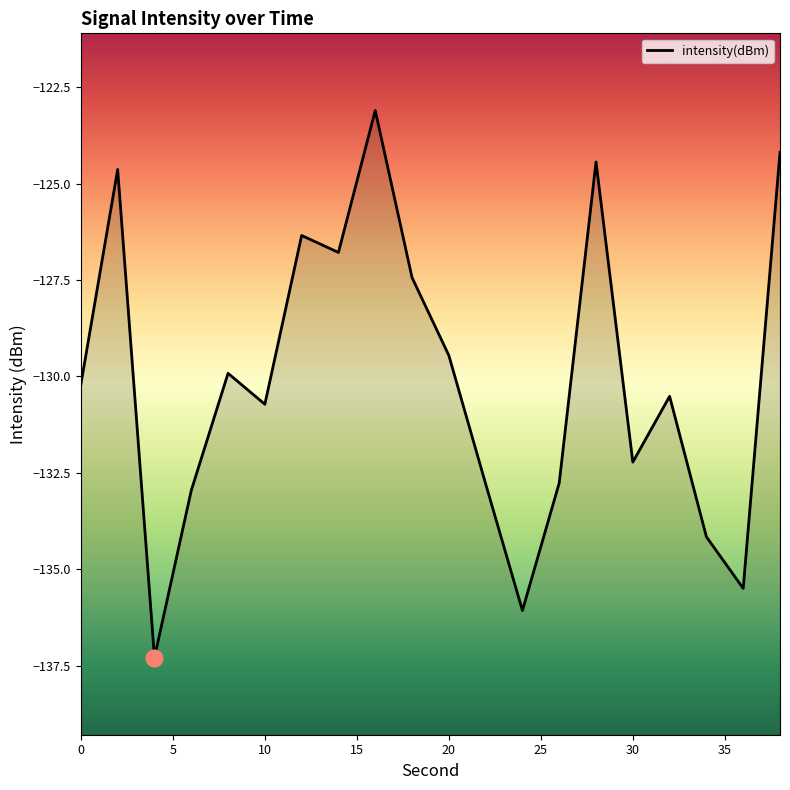

Where does the data first go above -130?

2